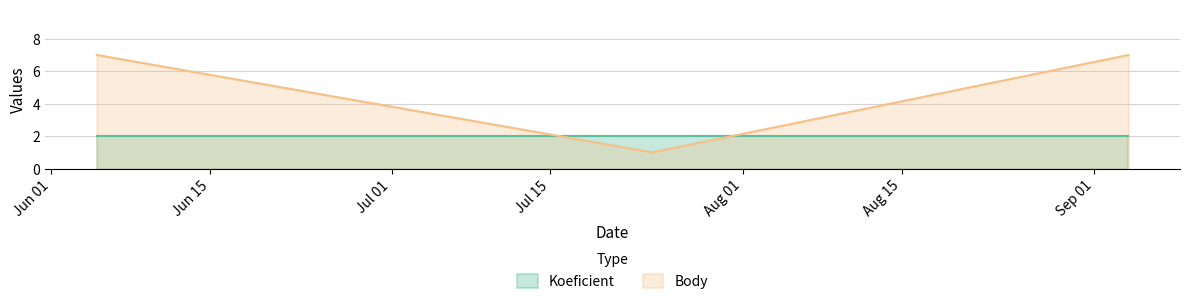

How many lines are shown in the chart?

2